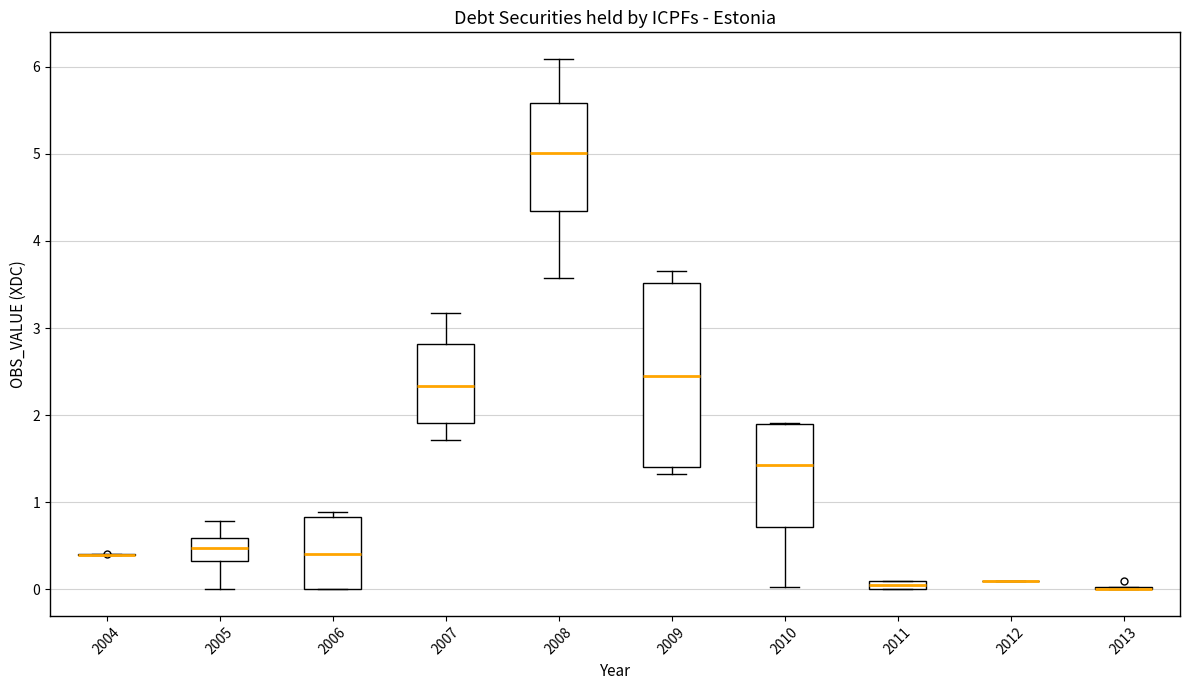

Where does the median line of the box at x = 2006 sit on the y-axis? The values are not printed on the chart, so give them approximately, as read against the axis.

0.4